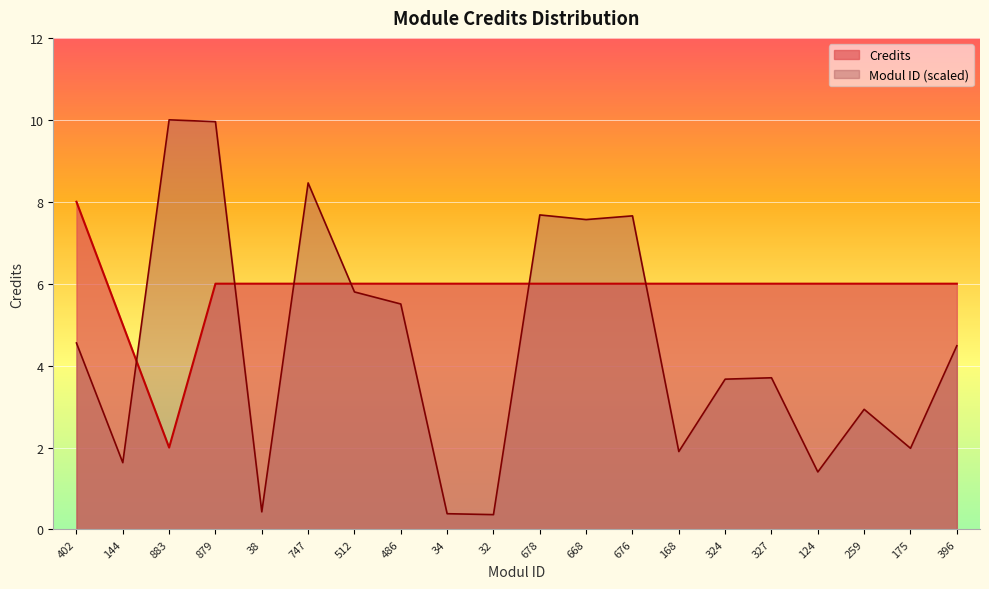

What is the average value of the Credits series?

5.8